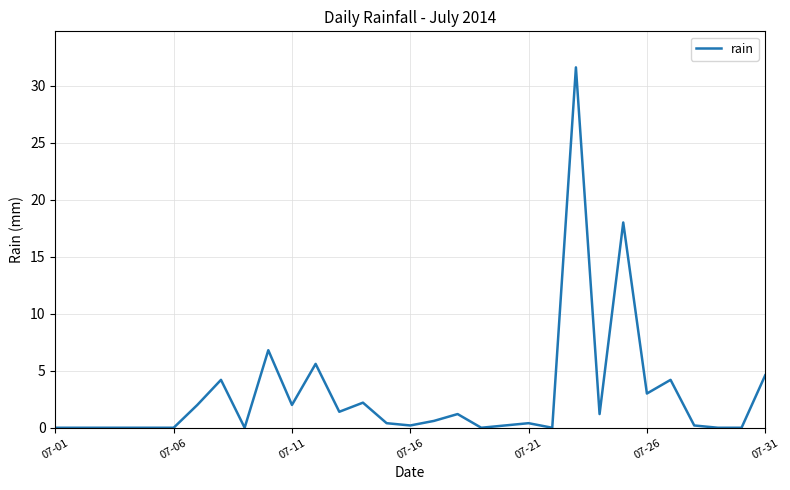

What is the difference between the maximum and minimum values?

31.6